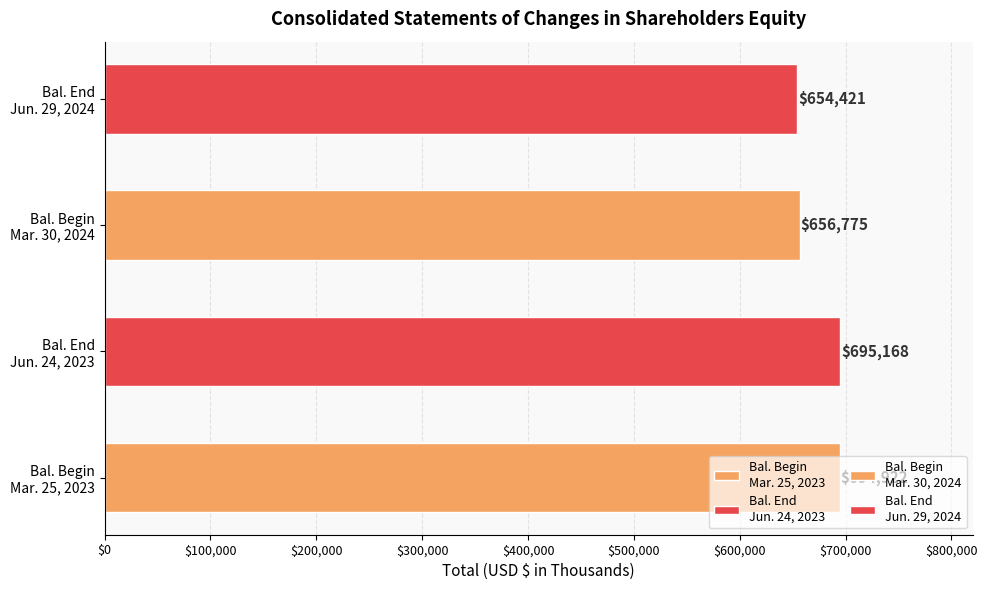

What is the maximum value shown in the chart?

695168